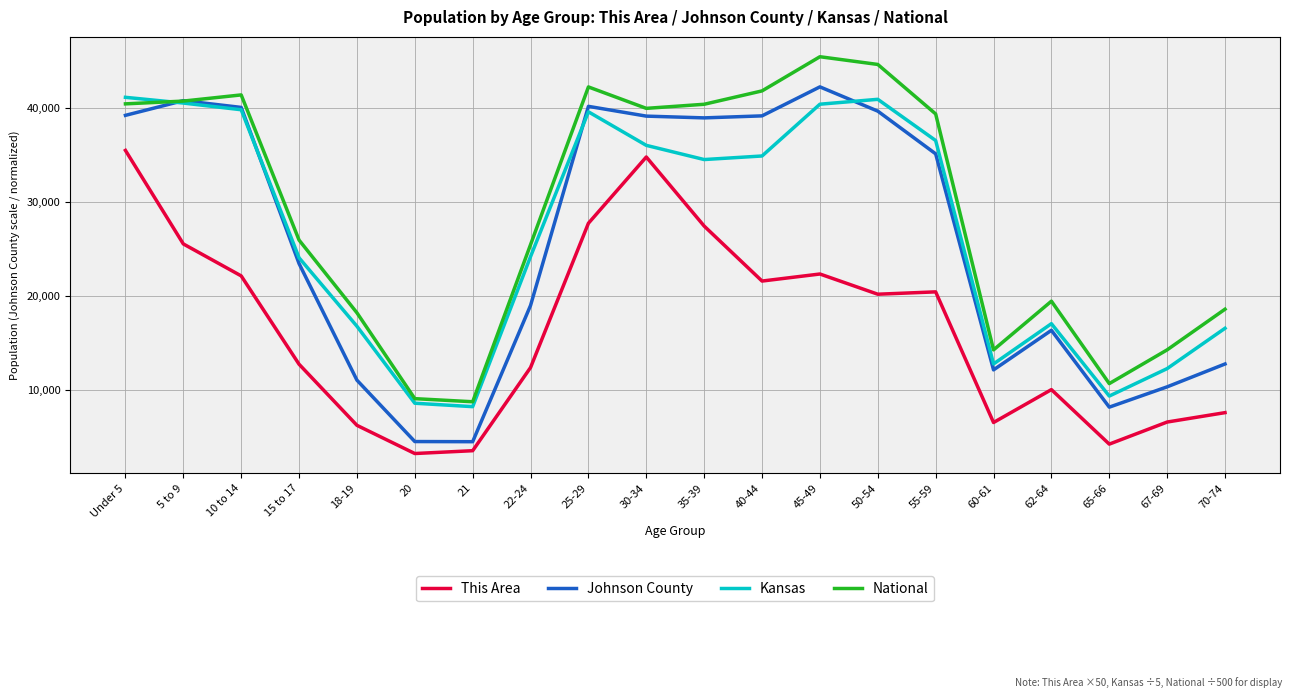

Between Under 5 and 21, which series saw the biggest shift?

Johnson County